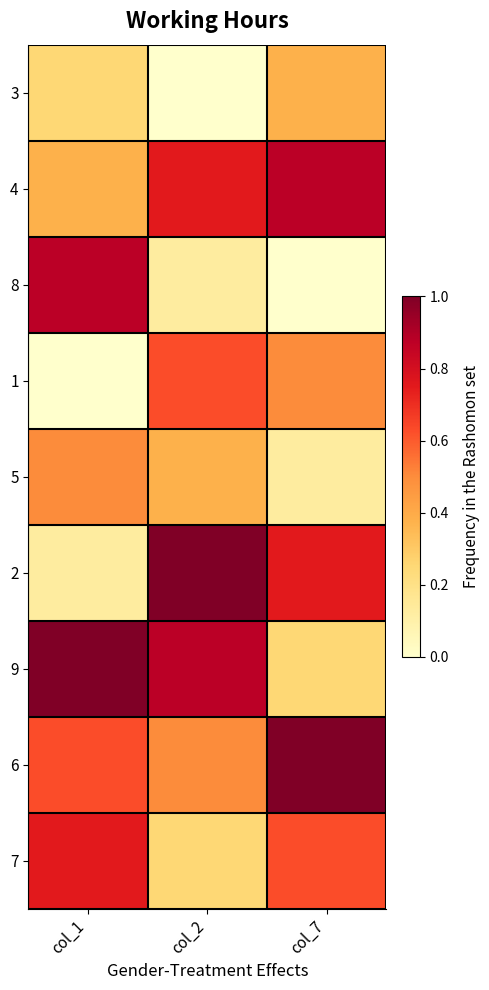

Which series has the widest spread of values?

8